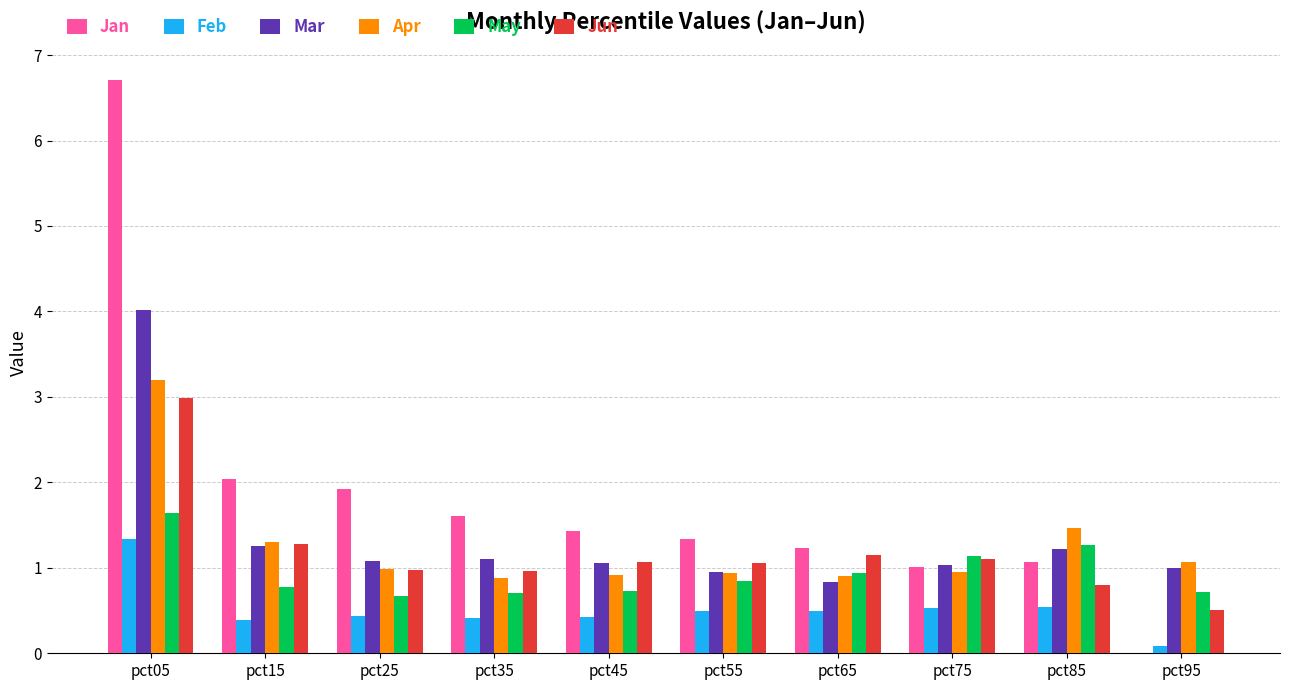

What value does the Feb series have at pct95?

0.1